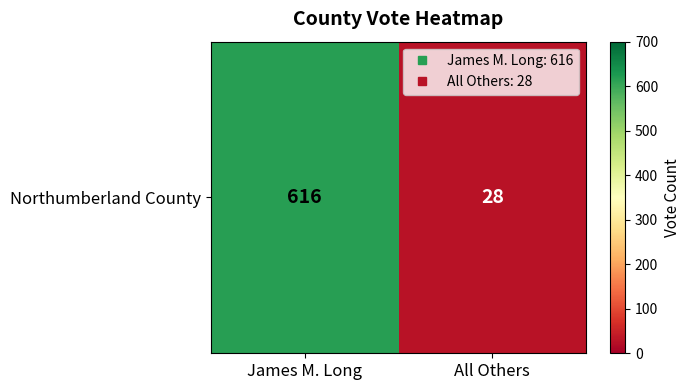

True or false: the data shows 235 at James M. Long.

False